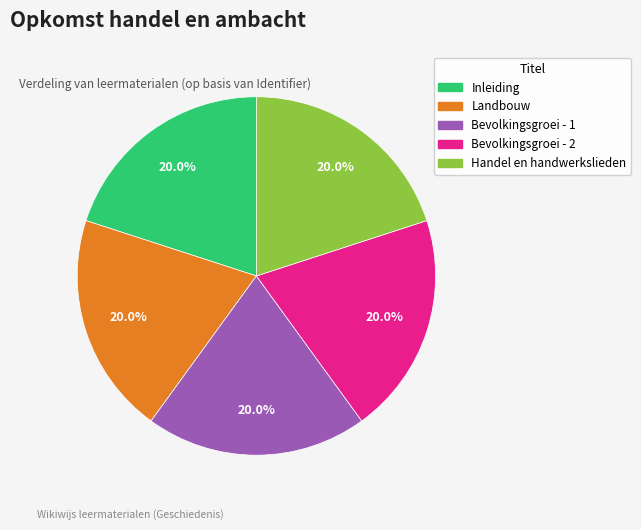

What percentage is the Landbouw slice, to the nearest percent?

20%